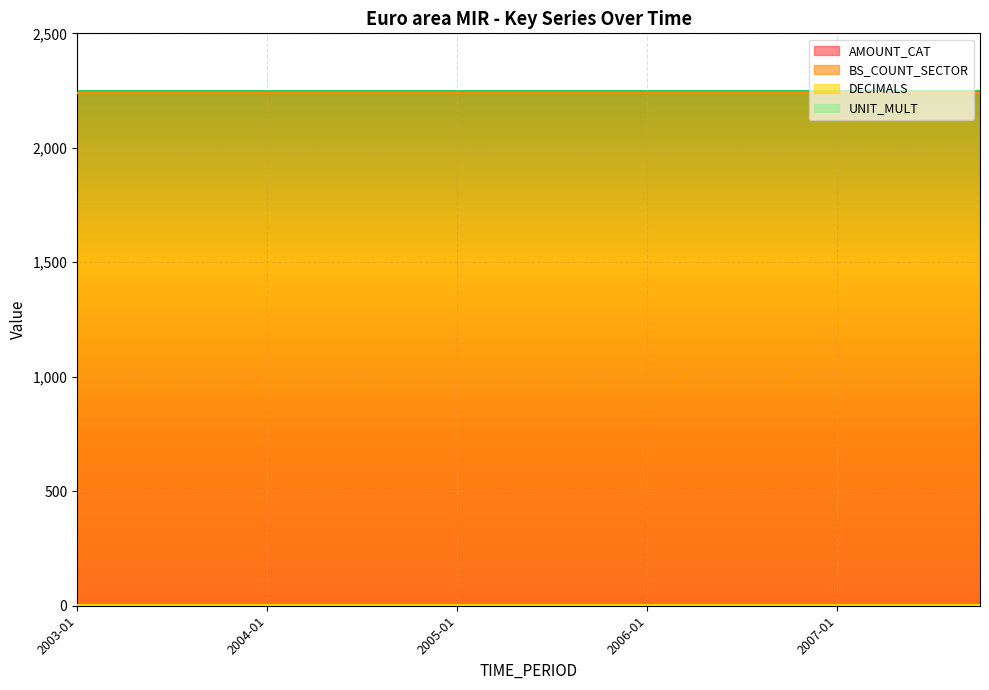

Reading right to left, extract all data points from this chart.

AMOUNT_CAT: 1	1	1	1	1	1	1	1	1	1	1	1	1	1	1	1	1	1	1	1
BS_COUNT_SECTOR: 2240	2240	2240	2240	2240	2240	2240	2240	2240	2240	2240	2240	2240	2240	2240	2240	2240	2240	2240	2240
DECIMALS: 4	4	4	4	4	4	4	4	4	4	4	4	4	4	4	4	4	4	4	4
UNIT_MULT: 0	0	0	0	0	0	0	0	0	0	0	0	0	0	0	0	0	0	0	0